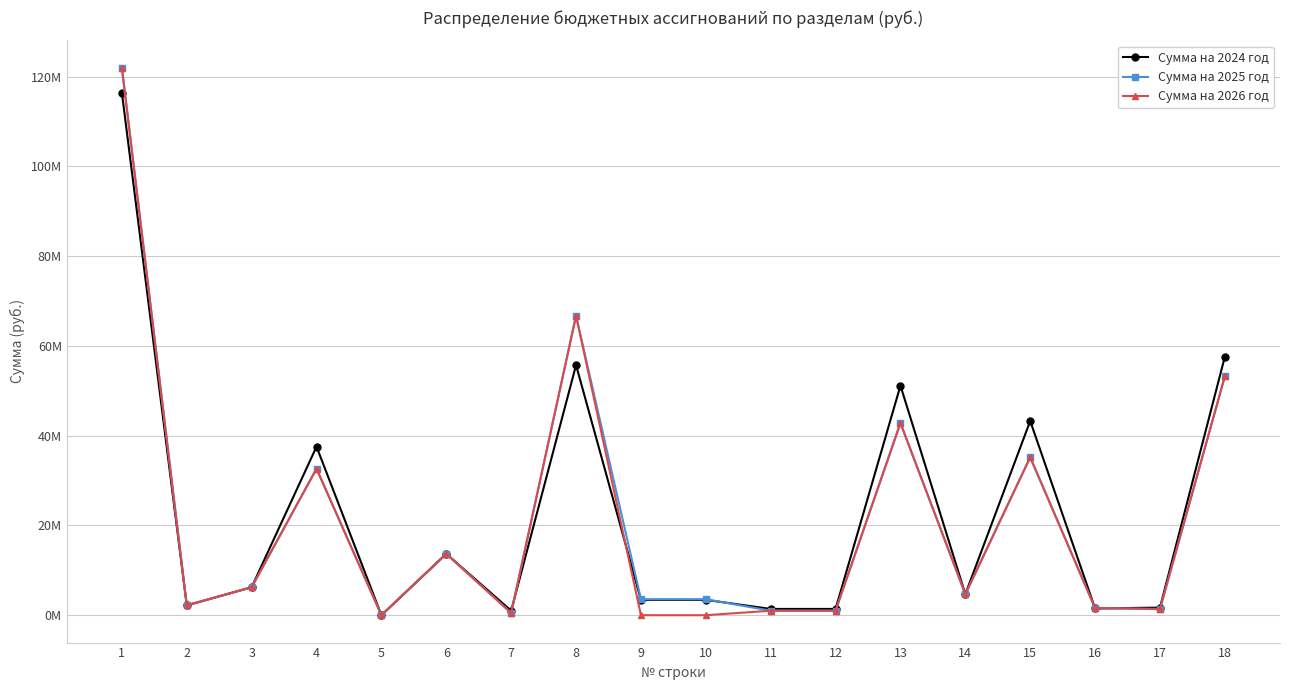

Where is the first local minimum for Сумма на 2026 год?

2